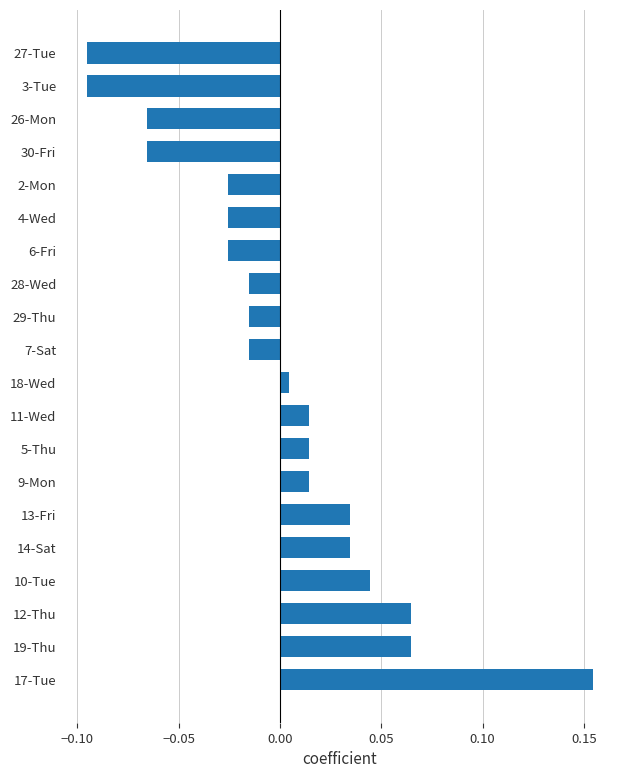

Count the number of data series in this chart.

1